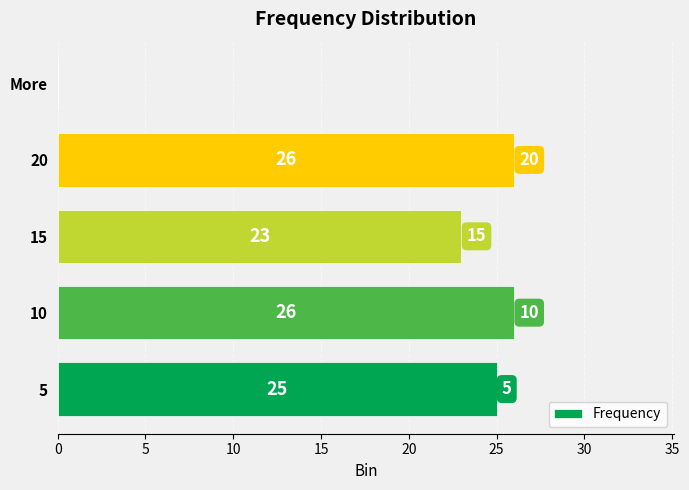

What is the greatest value displayed?

26